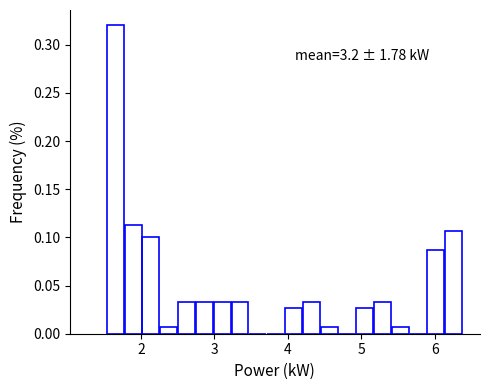

Read against the x-axis, roughly where is the centre of the tallest bar?

1.7